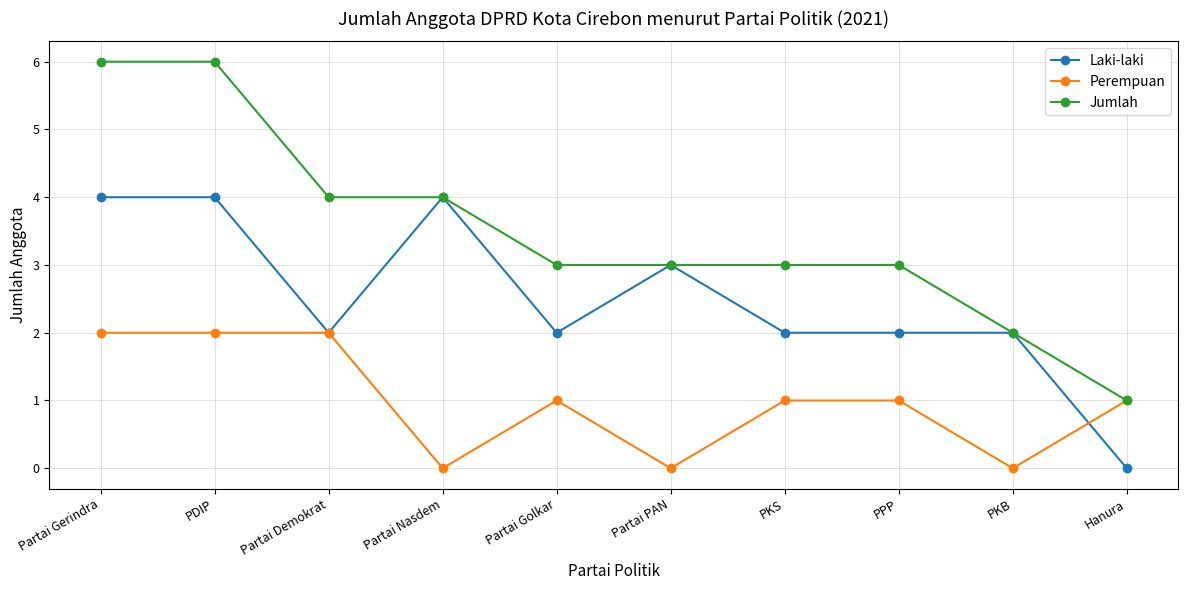

Which series has the largest range (max minus min)?

Jumlah